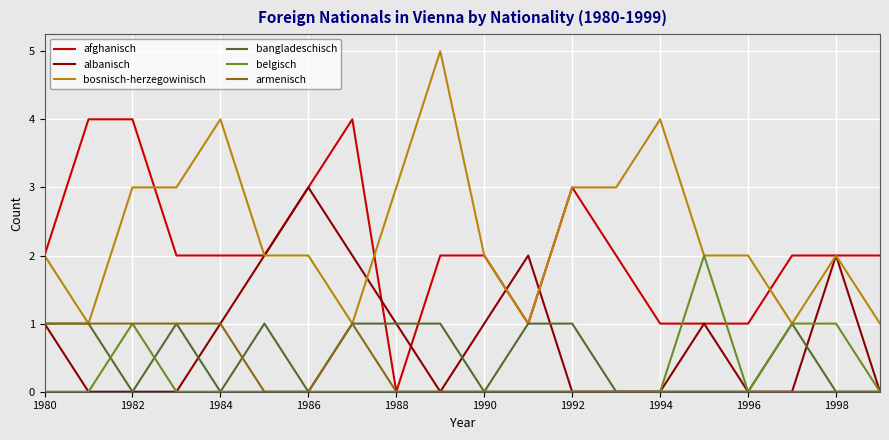

Which series has the largest total across all categories?

bosnisch-herzegowinisch